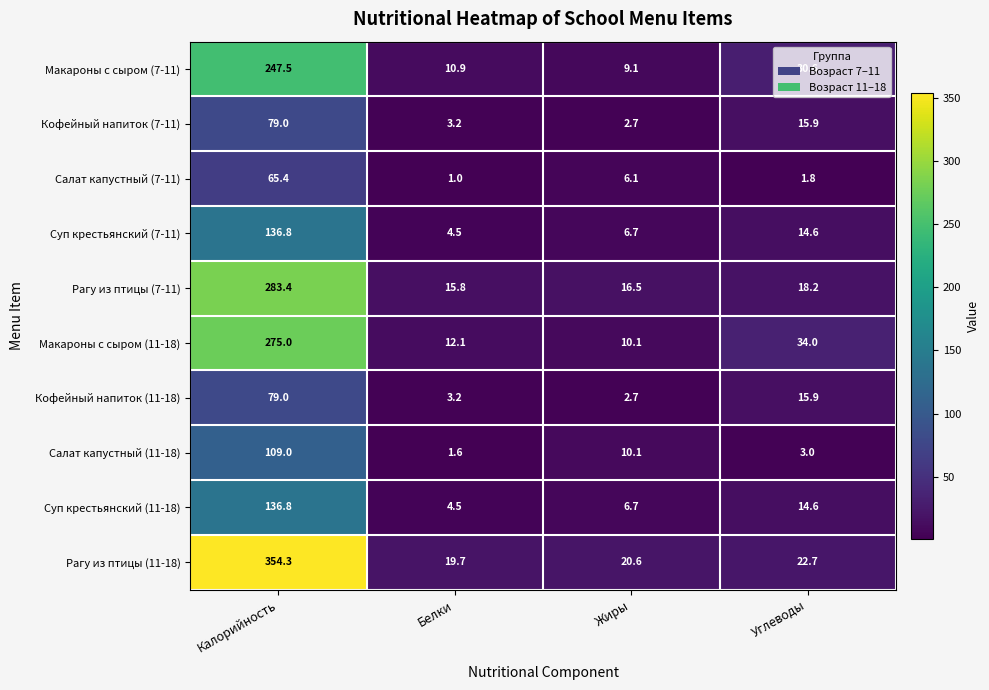

Which label corresponds to the largest value in the chart?

Калорийность